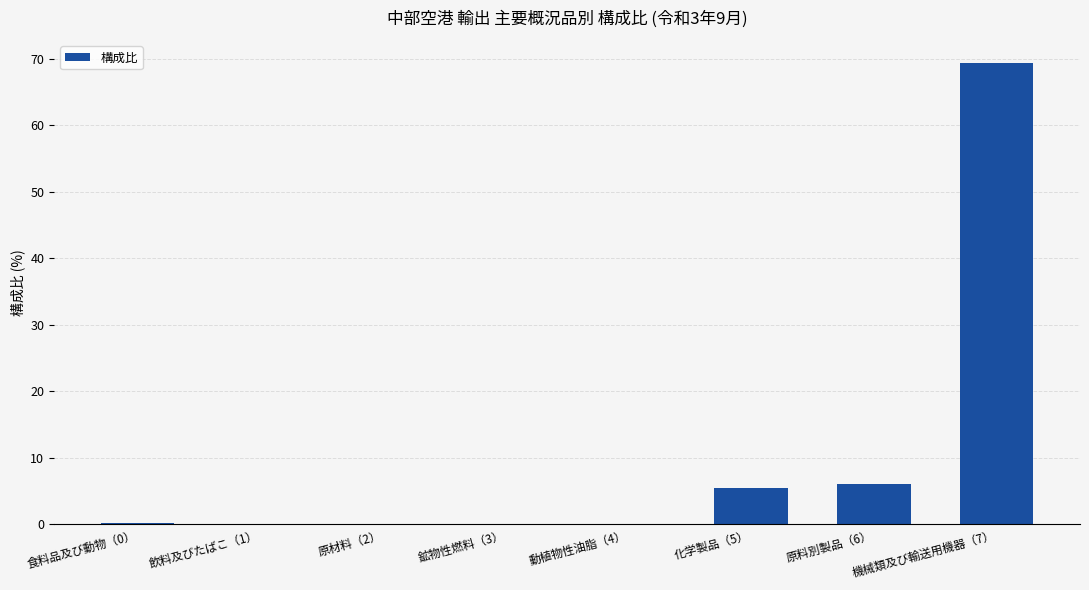

Which label corresponds to the largest value in the chart?

機械類及び輸送用機器（7）